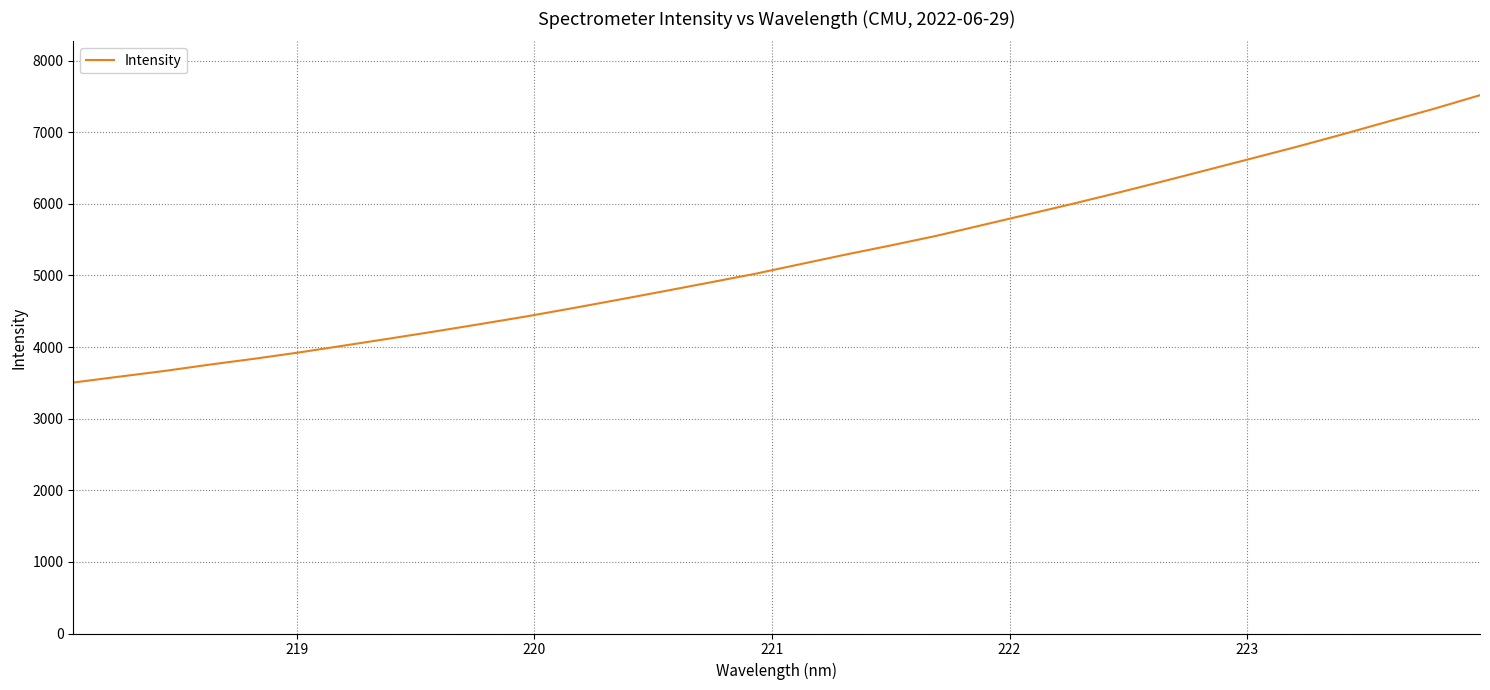

What is the difference between the maximum and minimum values?

4012.7